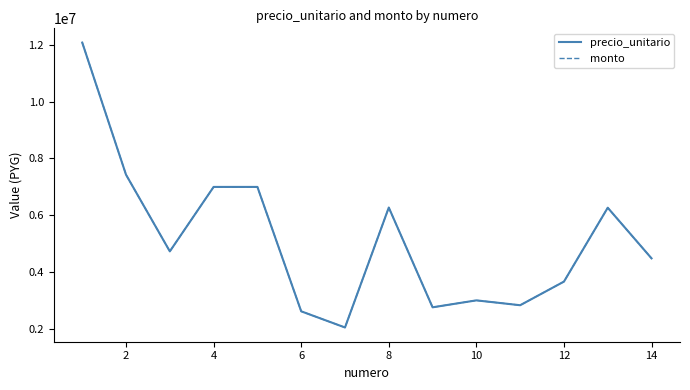

Is this an area chart (filled region under the line)?

No